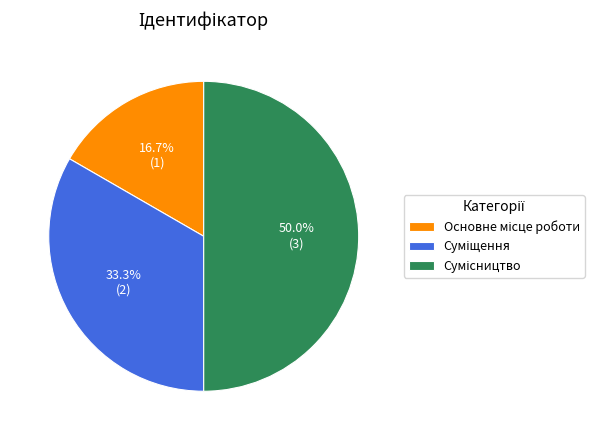

Rank the categories by value from highest to lowest.

Сумісництво, Суміщення, Основне місце роботи